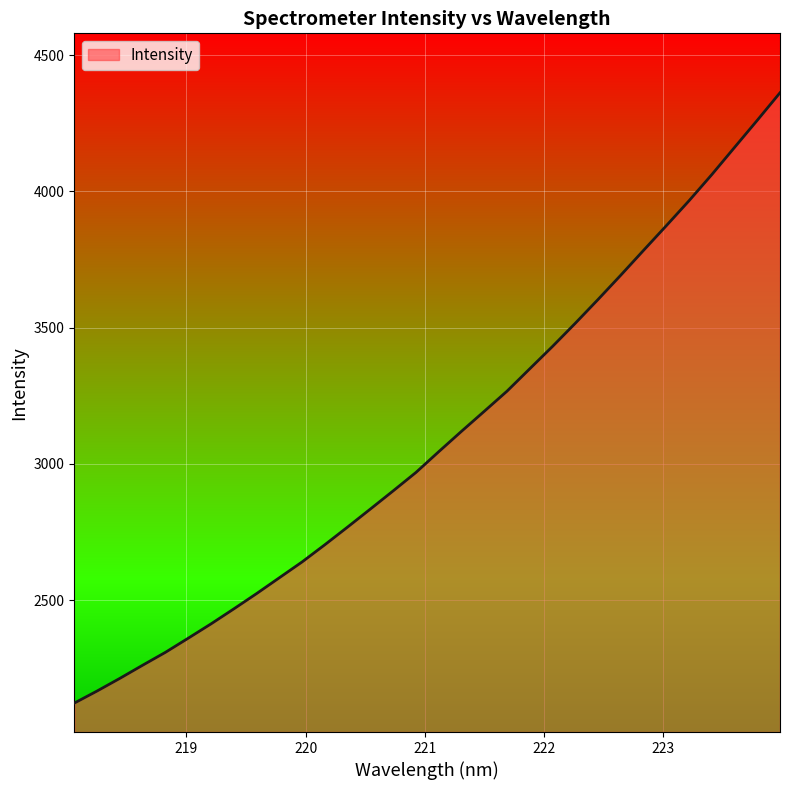

What is the smallest value displayed?

2122.2